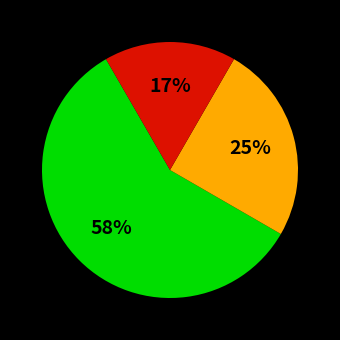

Is there a majority slice in this chart?

Yes